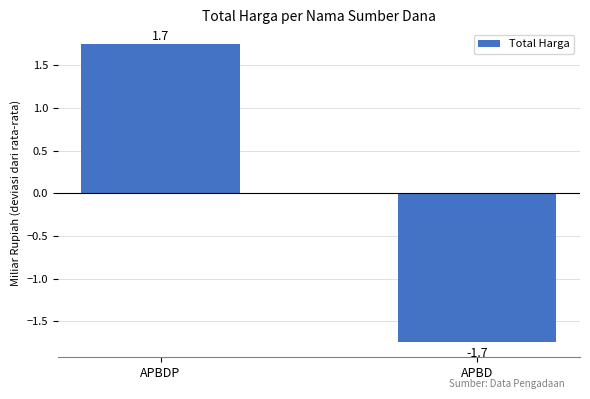

How many data points are above 1?

1